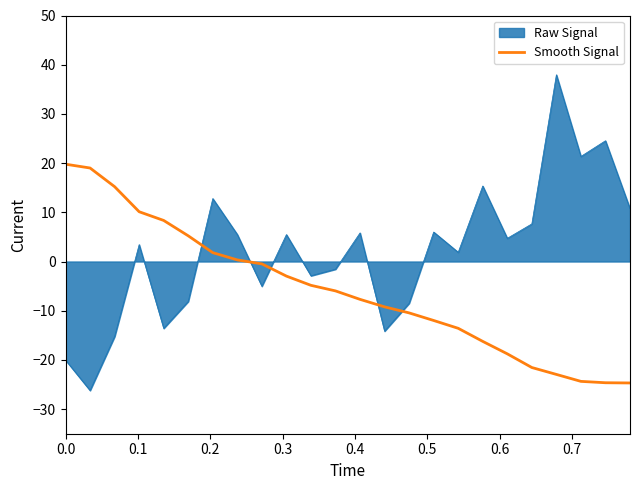

How many series are shown in this chart?

2